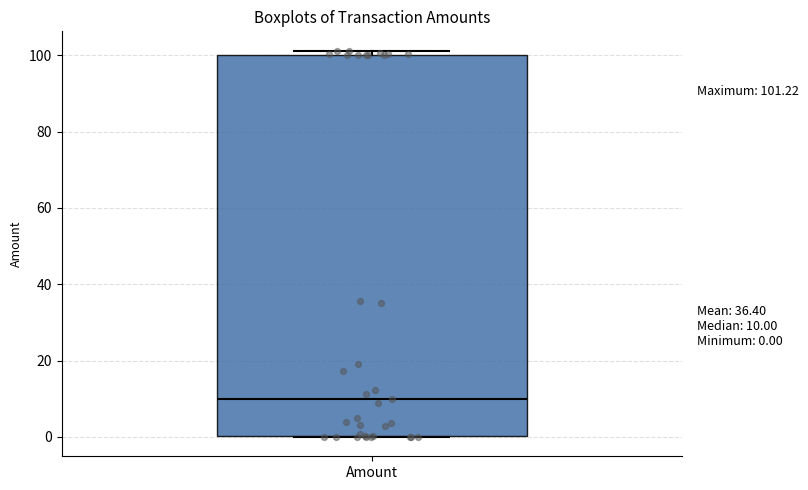

Read this box plot against the y-axis: the position of the median line, the range covered by the box, and the ends of both whiskers. The values are not printed on the chart, so give them approximately, as read against the axis.

median 10, box 0 to 100, whiskers 0 to 102